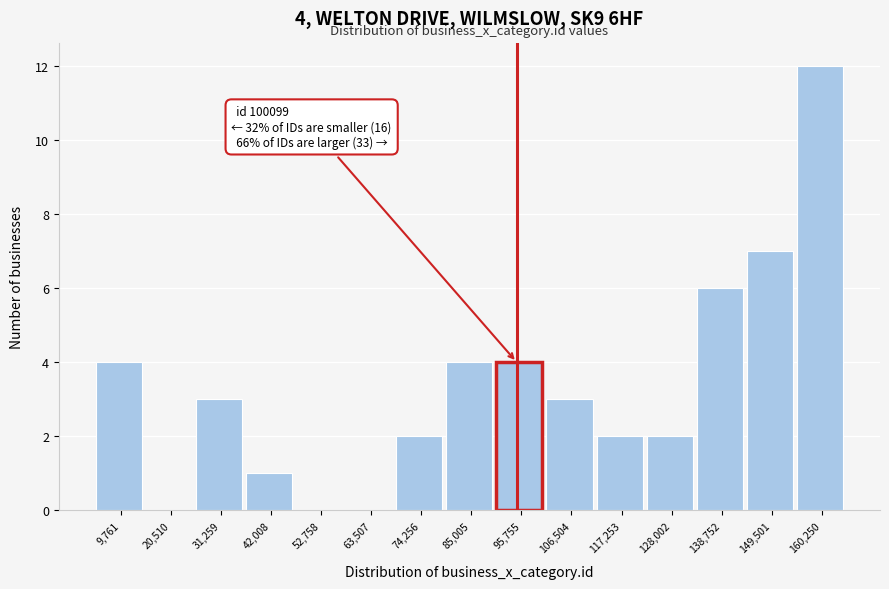

Reading left to right, what are all the values shown in this chart?

9,761=4	20,510=0	31,259=3	42,008=1	52,758=0	63,507=0	74,256=2	85,005=4	95,755=4	106,504=3	117,253=2	128,002=2	138,752=6	149,501=7	160,250=12